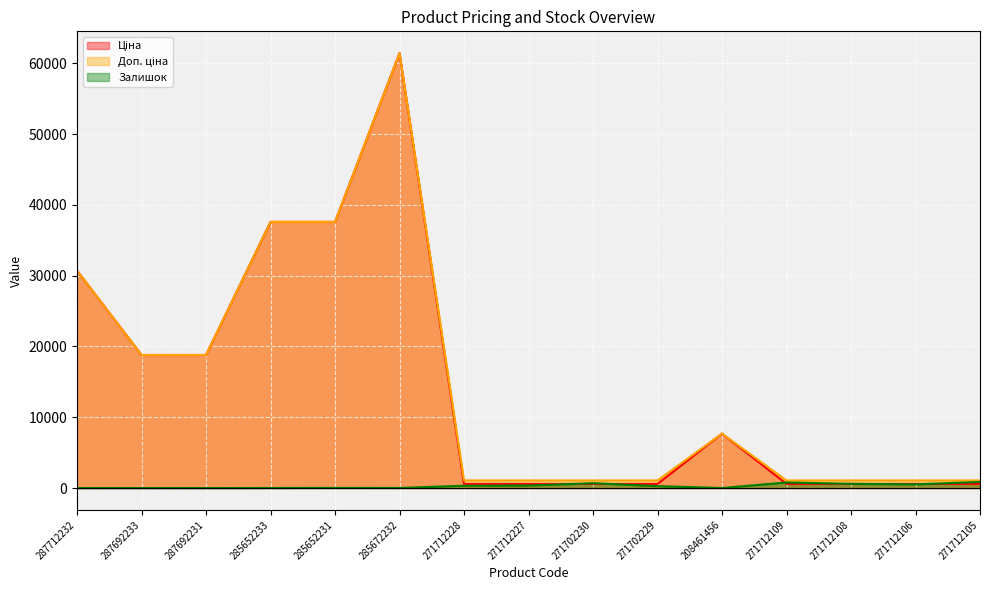

Which series changed the most between 271712106 and 271712105?

Залишок